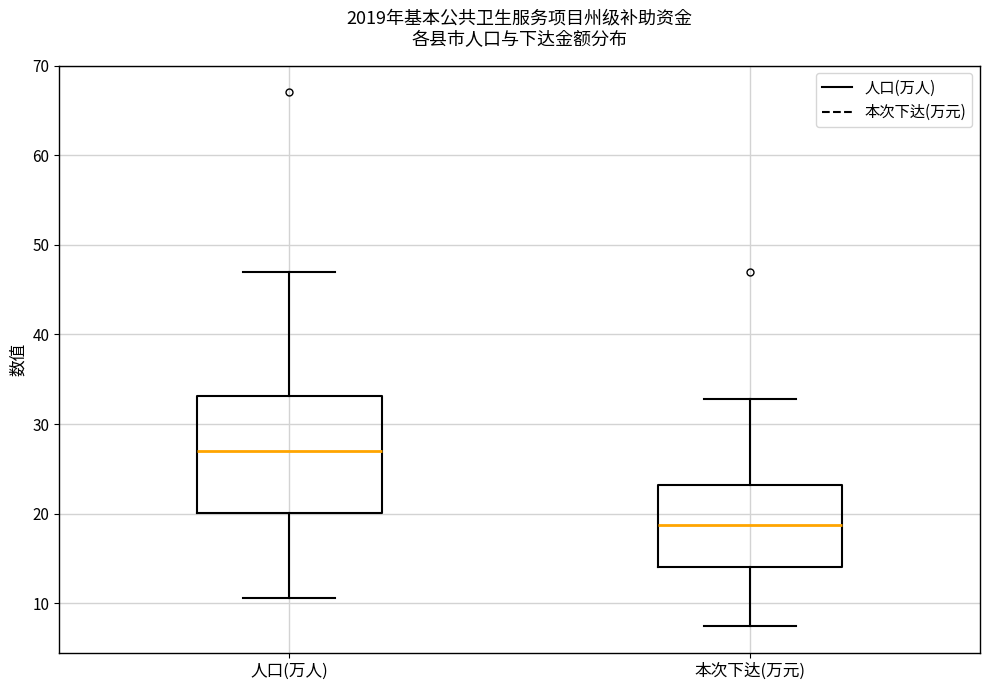

Which box has the highest median line?

人口(万人)